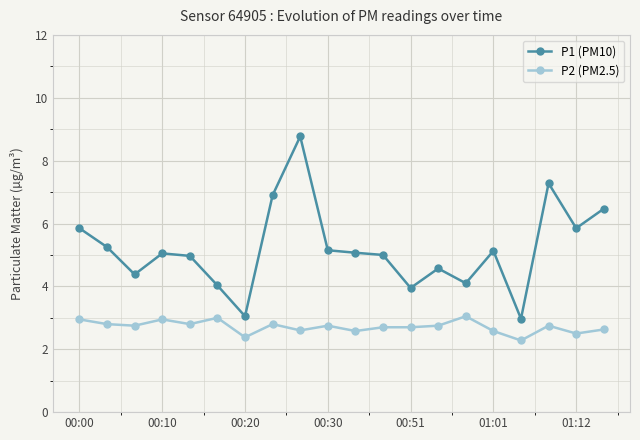

True or false: P1 (PM10) has more than 0 interior local peaks.

True